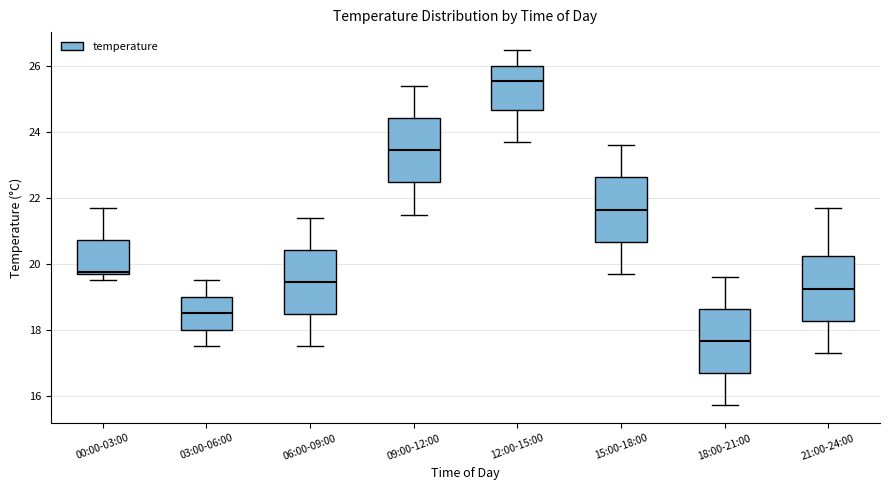

Reading left to right, read every box against the y-axis: the position of its median line, the range the box covers, and the ends of its whiskers. The values are not printed on the chart, so give them approximately, as read against the axis.

00:00-03:00: median 19.8, box 19.8 to 20.8, whiskers 19.6 to 21.8
03:00-06:00: median 18.6, box 18.0 to 19.0, whiskers 17.6 to 19.6
06:00-09:00: median 19.4, box 18.4 to 20.4, whiskers 17.6 to 21.4
09:00-12:00: median 23.4, box 22.4 to 24.4, whiskers 21.6 to 25.4
12:00-15:00: median 25.6, box 24.6 to 26.0, whiskers 23.8 to 26.6
15:00-18:00: median 21.6, box 20.6 to 22.6, whiskers 19.8 to 23.6
18:00-21:00: median 17.6, box 16.6 to 18.6, whiskers 15.8 to 19.6
21:00-24:00: median 19.2, box 18.2 to 20.2, whiskers 17.4 to 21.8